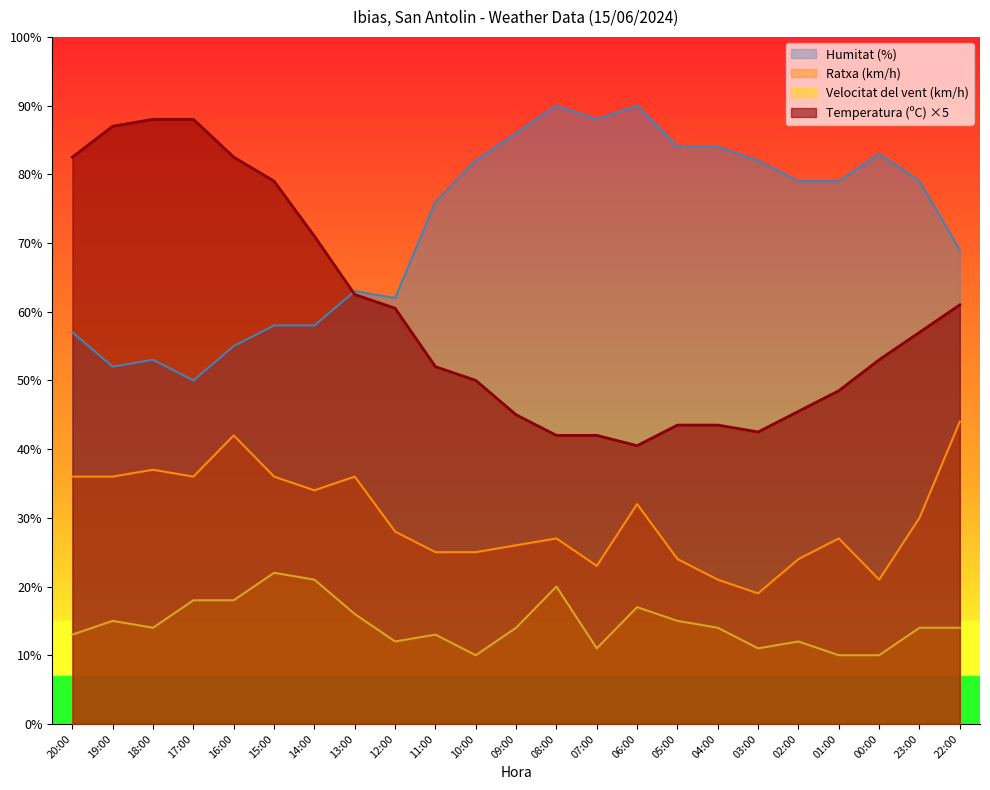

What is the approximate value of Humitat (%) at 18:00?

53.0